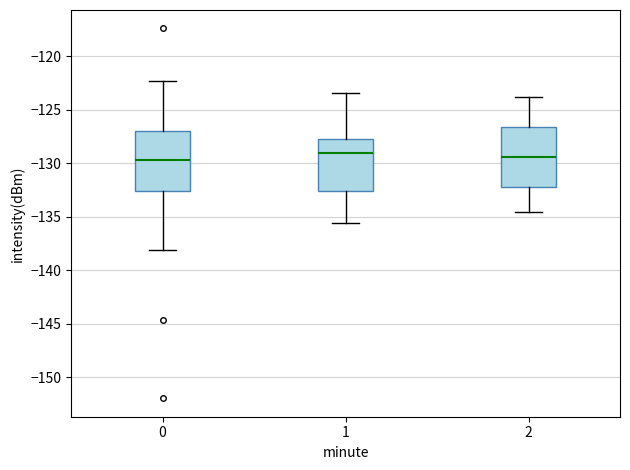

Reading left to right, read every box against the y-axis: the position of its median line, the range the box covers, and the ends of its whiskers. The values are not printed on the chart, so give them approximately, as read against the axis.

0: median -130.0, box -132.5 to -127.0, whiskers -138.0 to -122.5
1: median -129.0, box -132.5 to -127.5, whiskers -135.5 to -123.5
2: median -129.5, box -132.0 to -126.5, whiskers -134.5 to -124.0